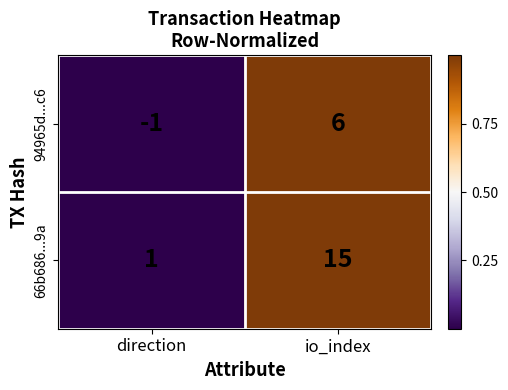

Reading right to left, what are all the values shown in this chart?

94965d...c6: io_index=6	direction=-1
66b686...9a: io_index=15	direction=1